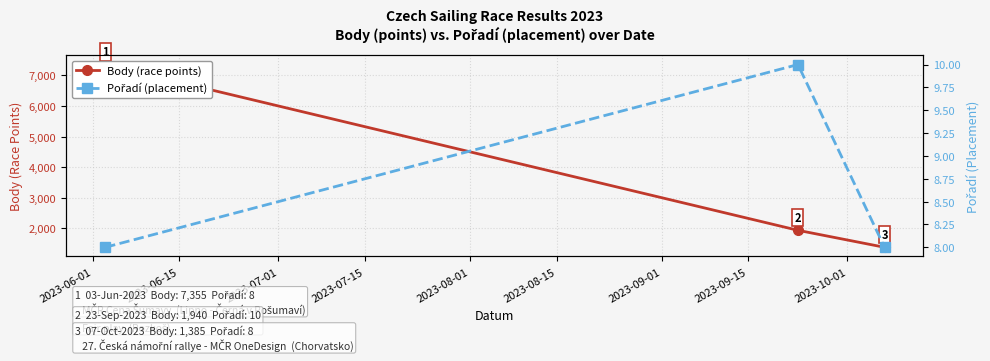

List the series in order of their peak value, lowest first.

Pořadí (placement), Body (race points)